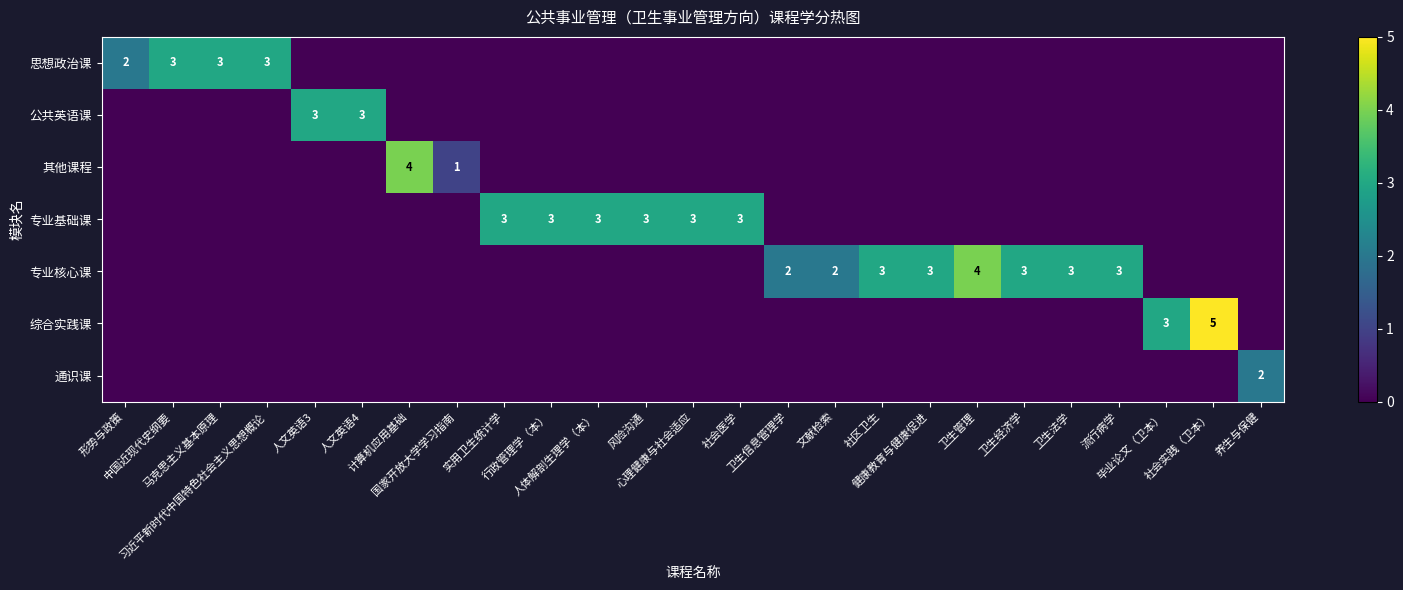

Is the value of 思想政治课 at 习近平新时代中国特色社会主义思想概论 greater than the value of 专业核心课 at 卫生管理?

No